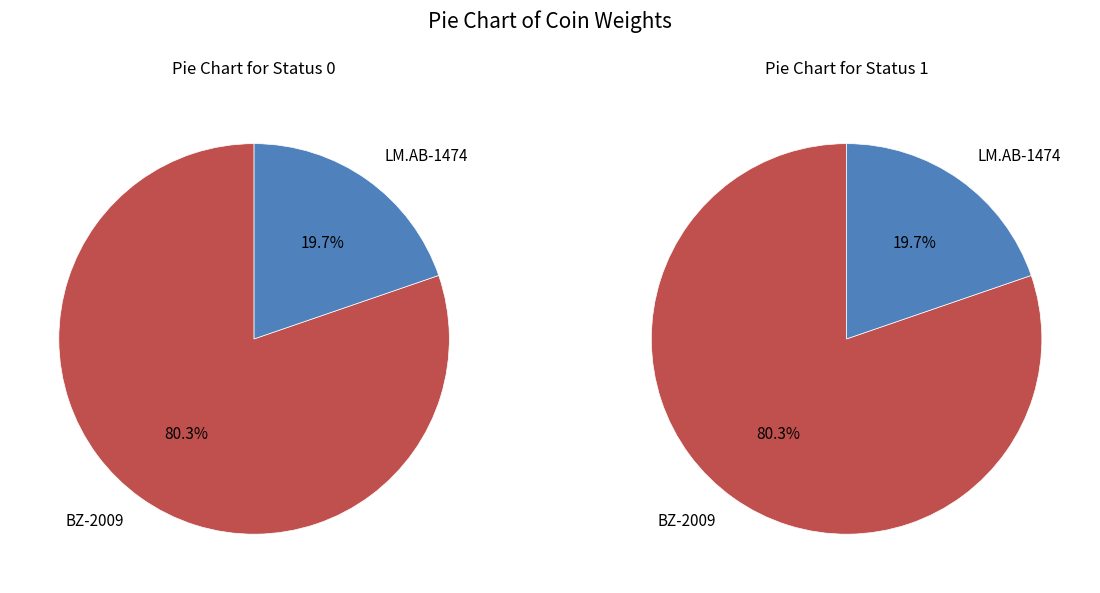

Count the number of slices in the pie.

2